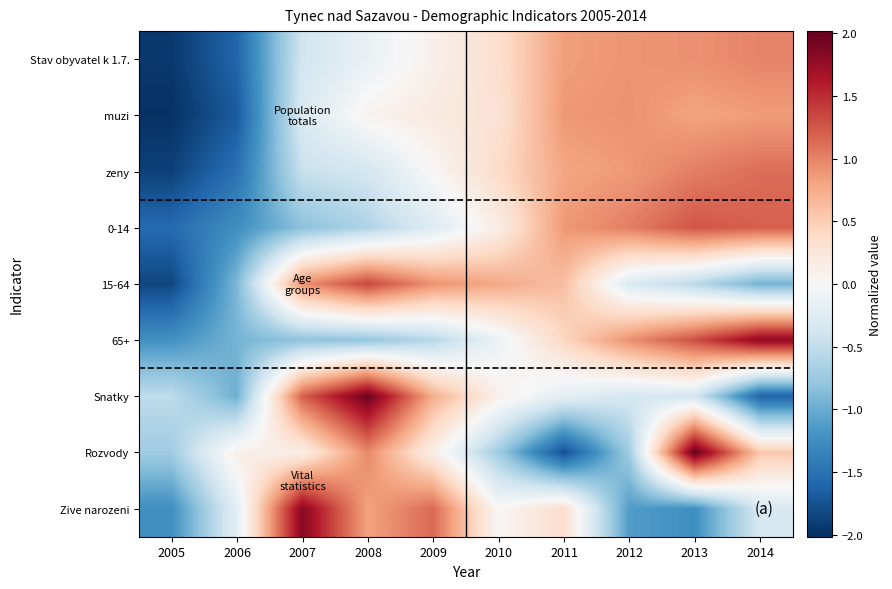

At how many categories does at least one series exceed 0?

9